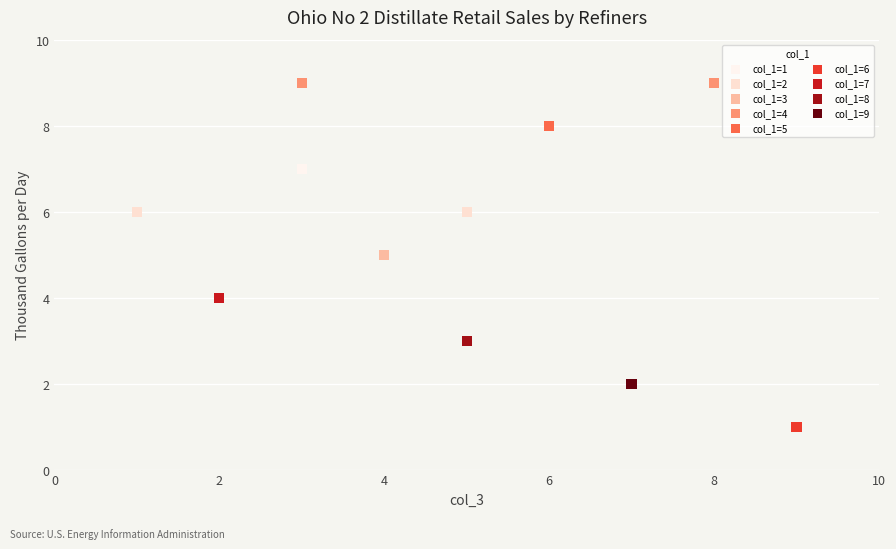

What are all the series names shown in the legend?

col_1=1, col_1=2, col_1=3, col_1=4, col_1=5, col_1=6, col_1=7, col_1=8, col_1=9